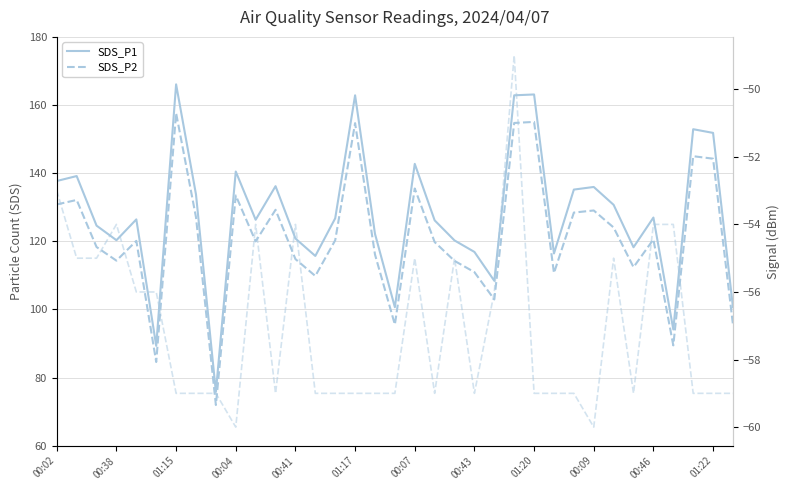

What is the minimum value for SDS_P1?

75.8